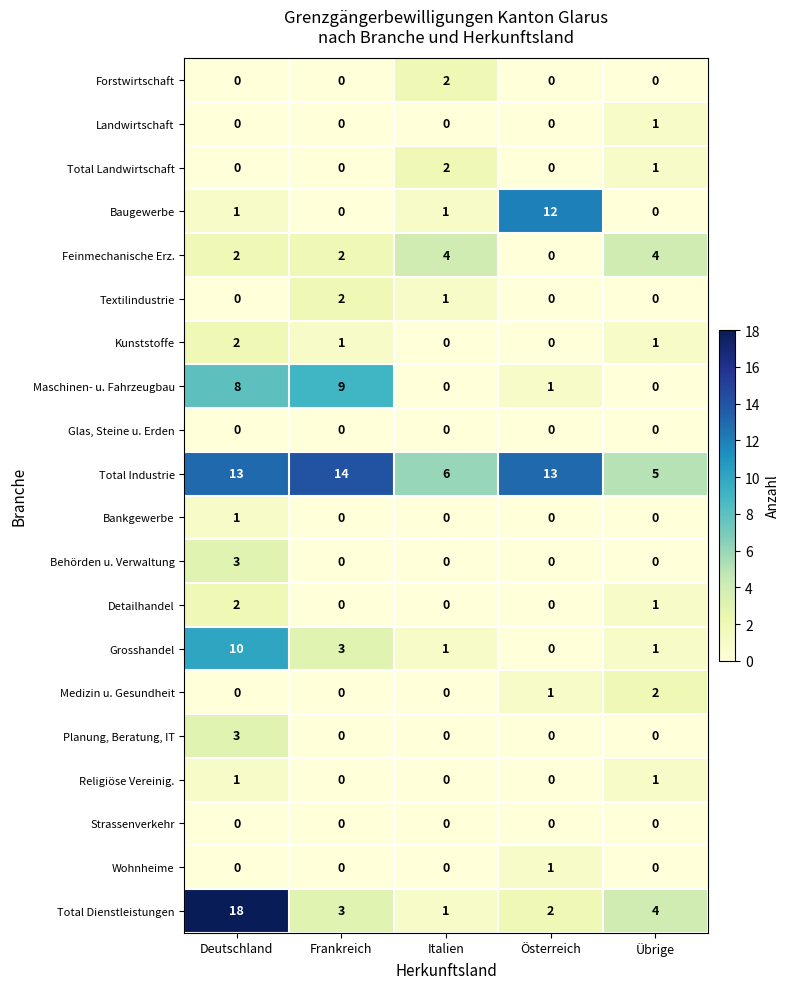

Which series changed the most between Deutschland and Österreich?

Total Dienstleistungen